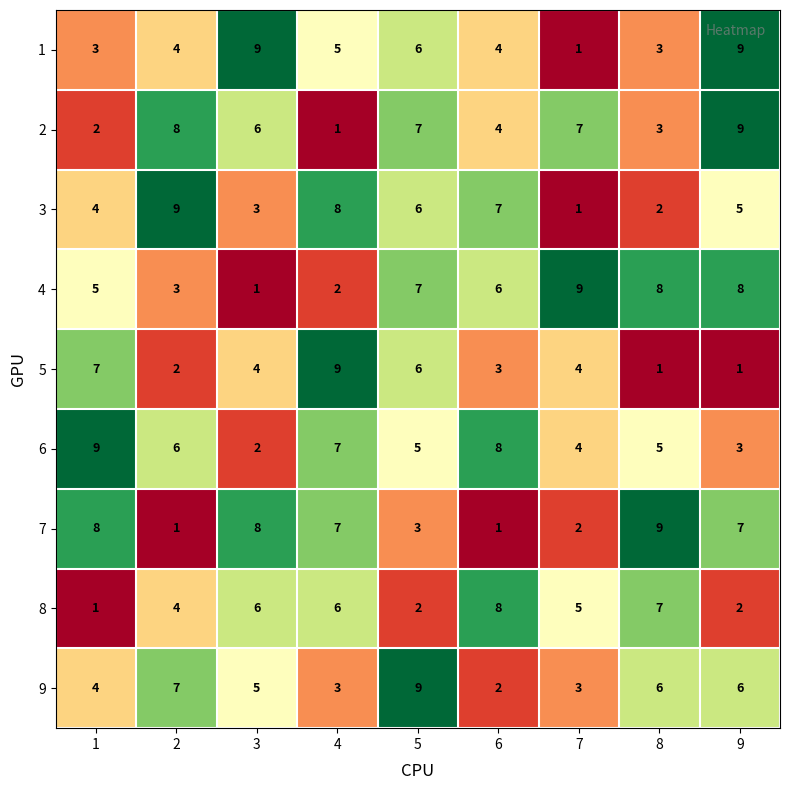

What is the highest value of the 7 series?

9